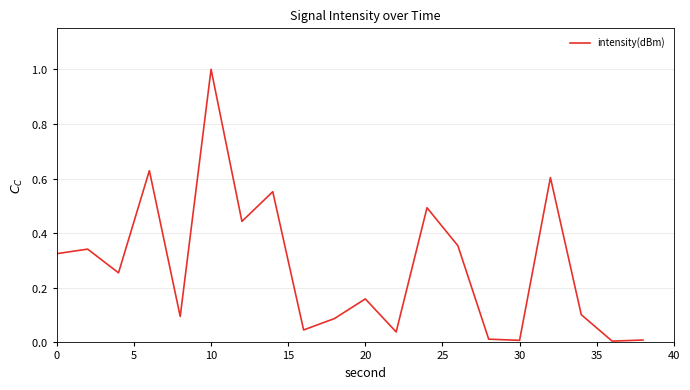

How many interior local valleys (lower than both neighbors) does the data have?

7